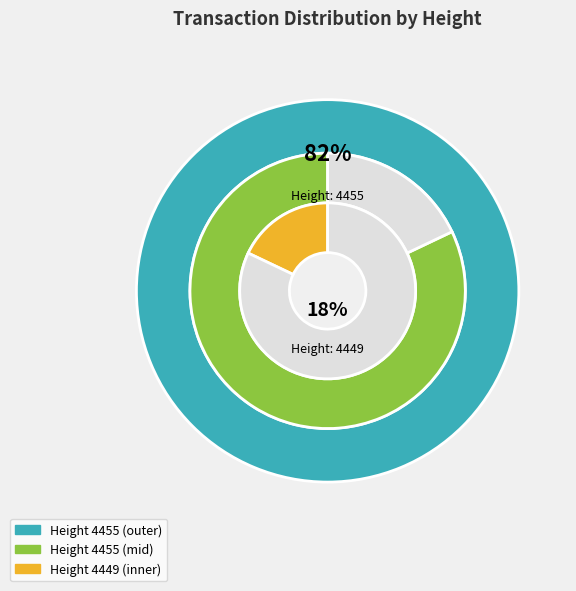

Is it true that 4455 is 82% of the pie?

True